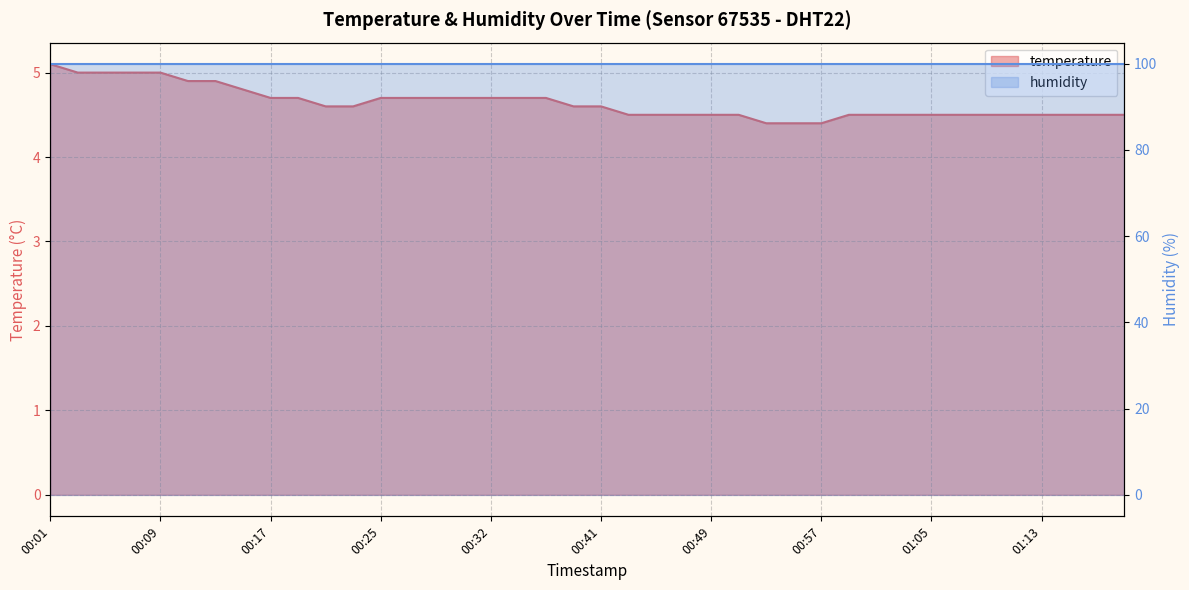

At which category does the chart reach its peak across all series?

00:01